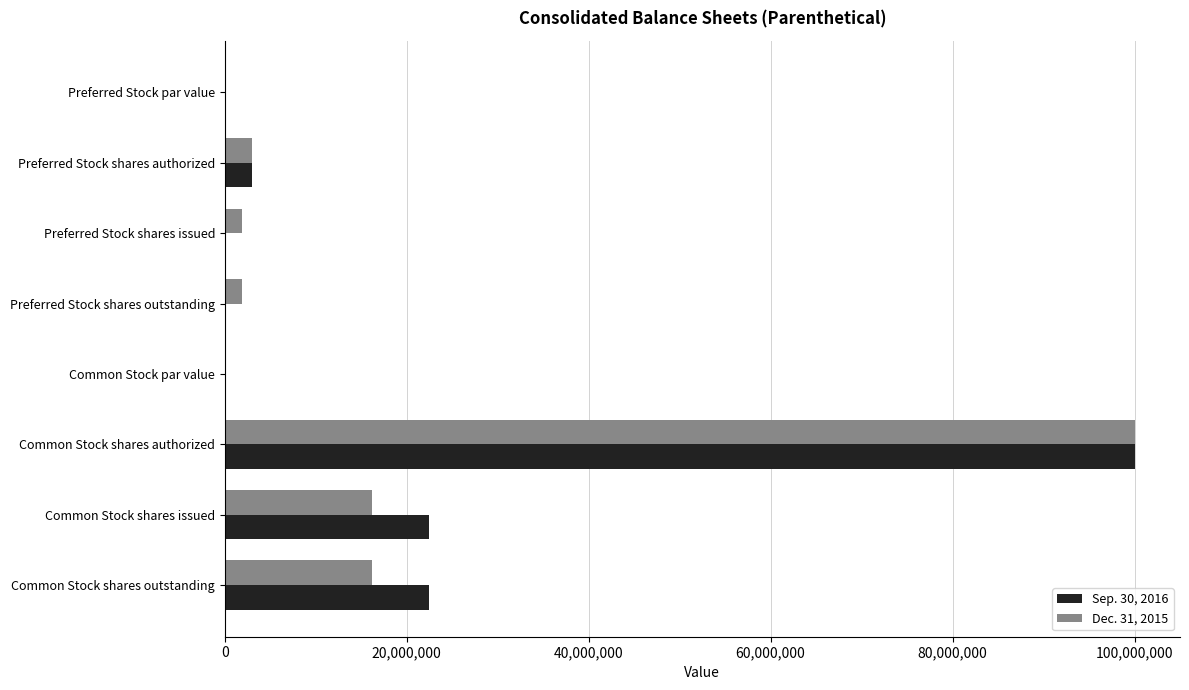

What is the greatest value displayed?

100000000.0